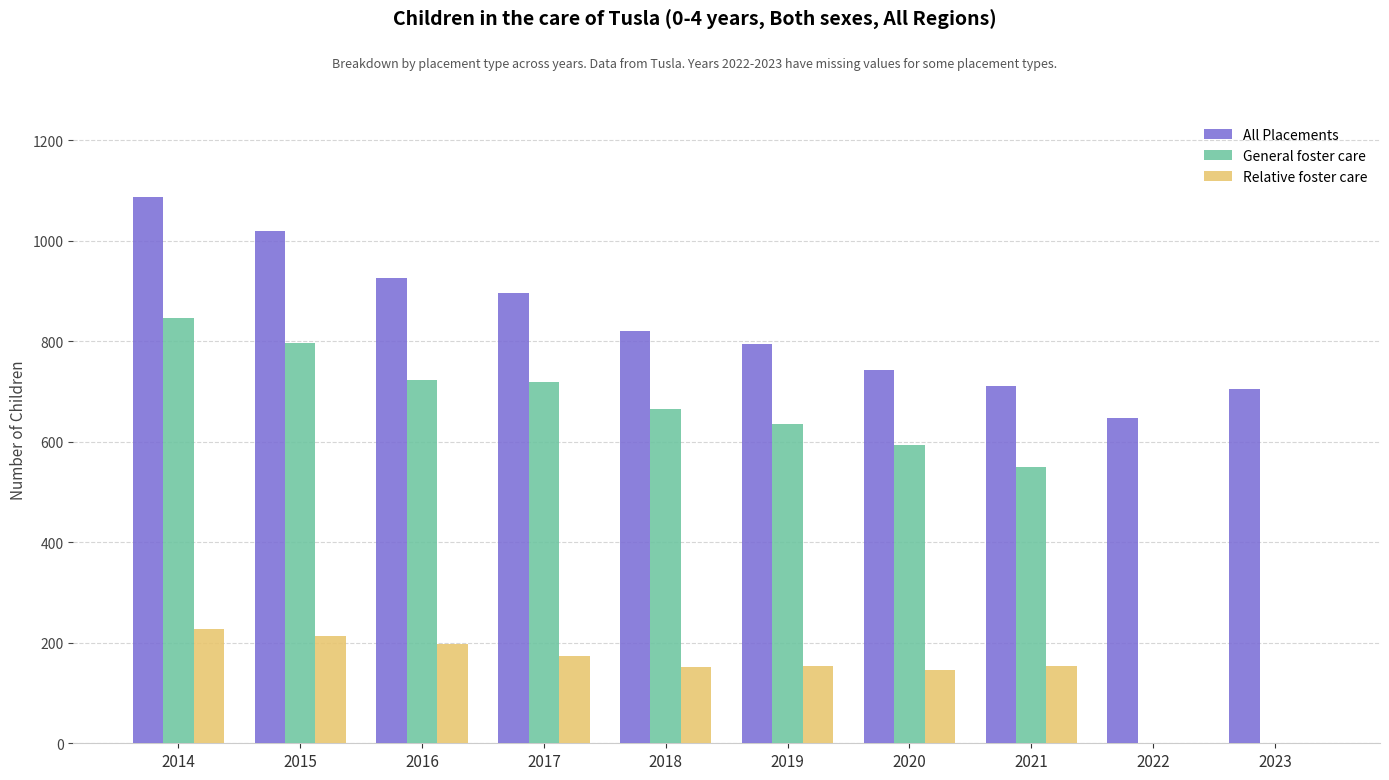

Which series changed the most between 2016 and 2019?

All Placements